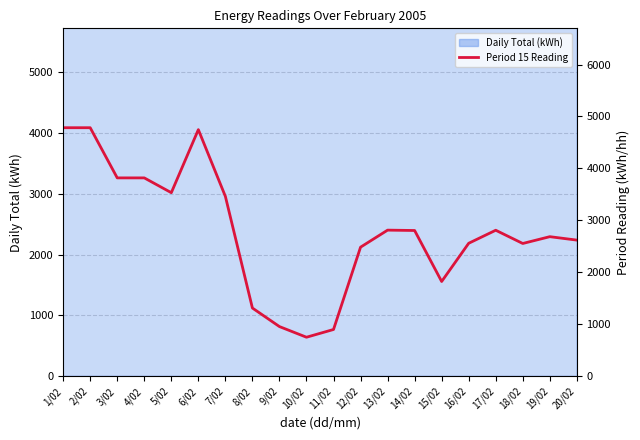

List the labels in order of value, largest first.

1/02, 2/02, 6/02, 3/02, 4/02, 5/02, 7/02, 13/02, 17/02, 14/02, 19/02, 20/02, 16/02, 18/02, 12/02, 15/02, 8/02, 9/02, 11/02, 10/02